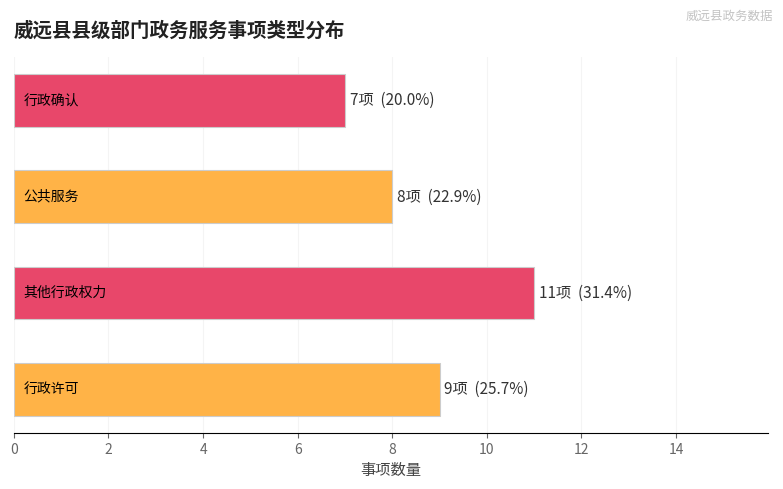

What is the minimum value shown in the chart?

7